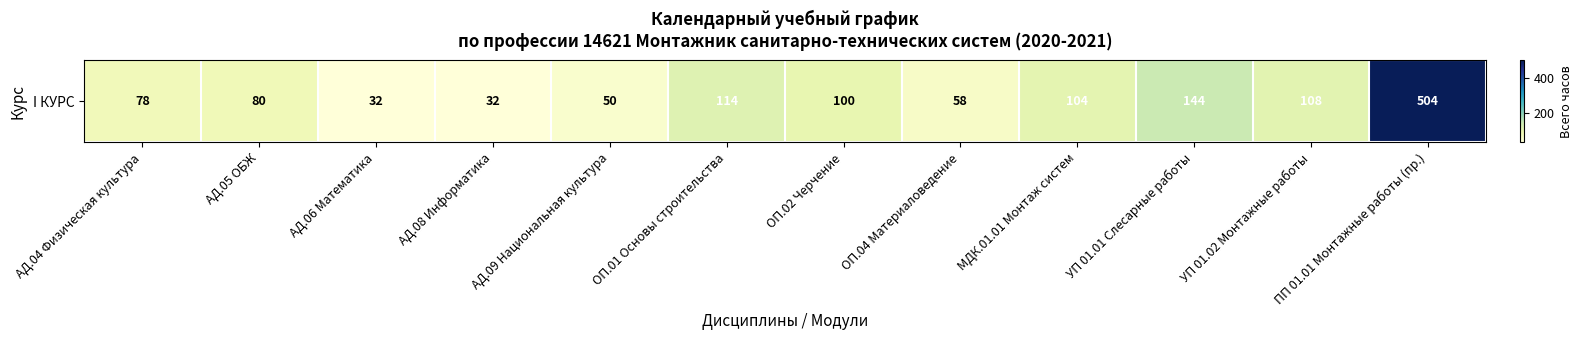

List the labels in order of value, largest first.

ПП 01.01 Монтажные работы (пр.), УП 01.01 Слесарные работы, ОП.01 Основы строительства, УП 01.02 Монтажные работы, МДК.01.01 Монтаж систем, ОП.02 Черчение, АД.05 ОБЖ, АД.04 Физическая культура, ОП.04 Материаловедение, АД.09 Национальная культура, АД.06 Математика, АД.08 Информатика